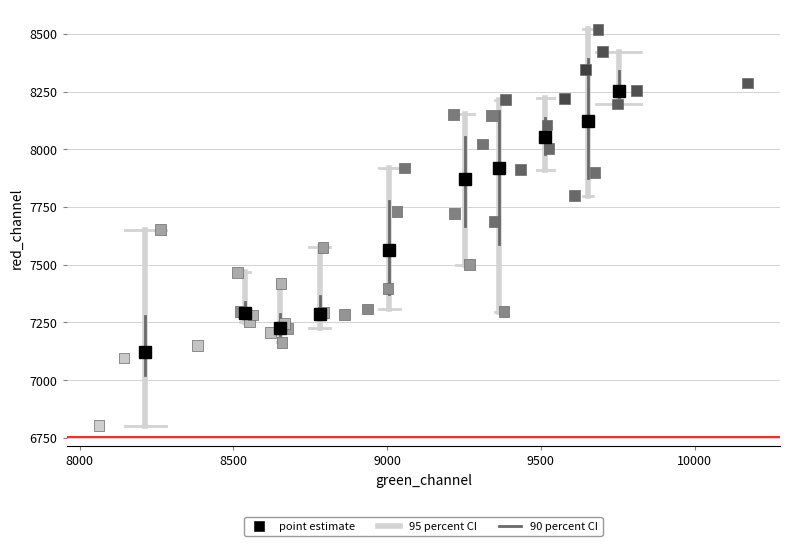

What is the range of X values (max minus min)?

2109